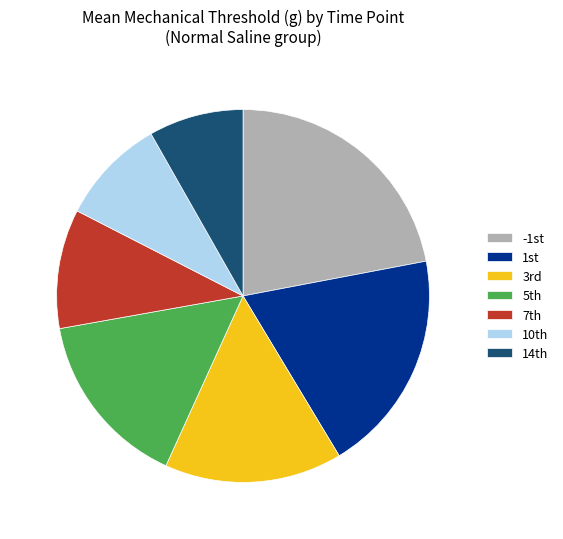

What is the largest slice in the pie chart?

-1st